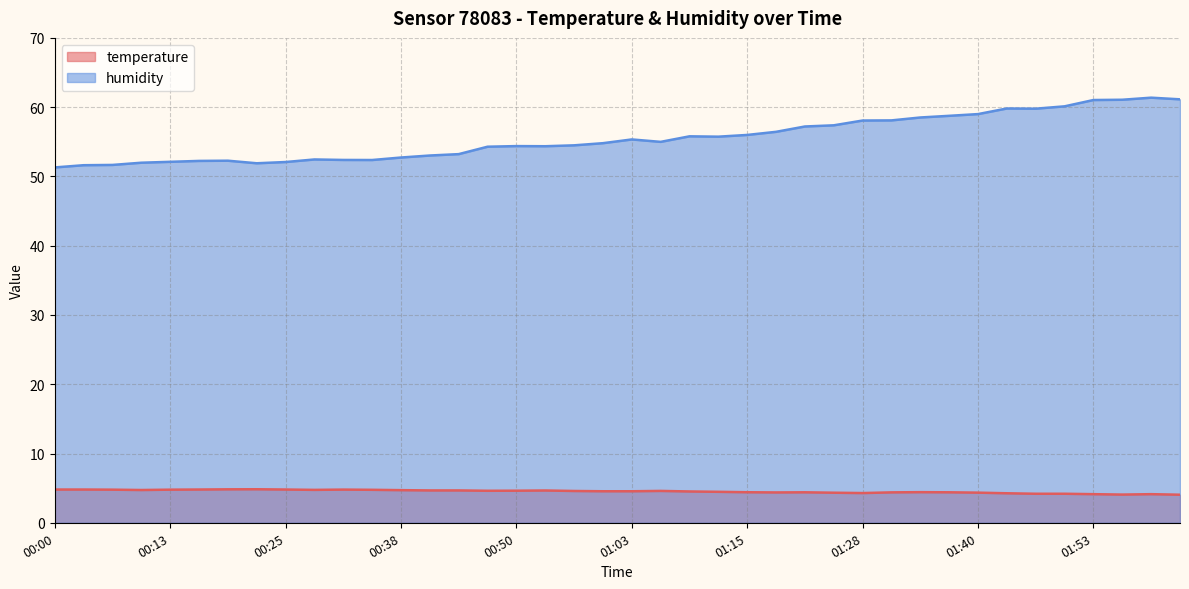

True or false: temperature and humidity intersect in this chart.

False